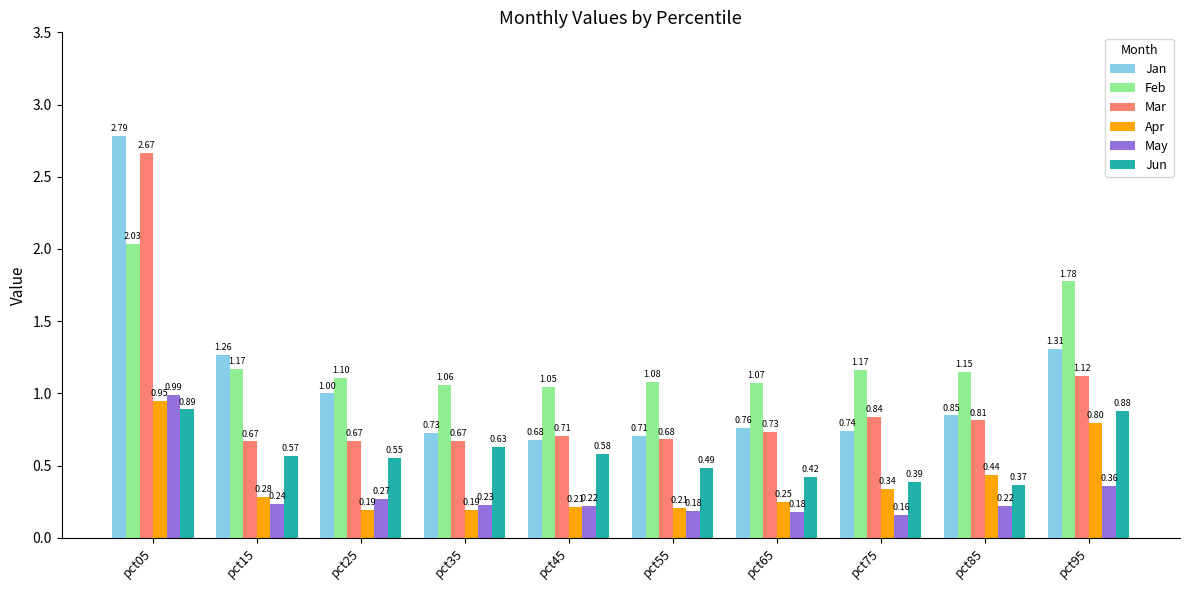

List the series in order of their peak value, lowest first.

Jun, Apr, May, Feb, Mar, Jan